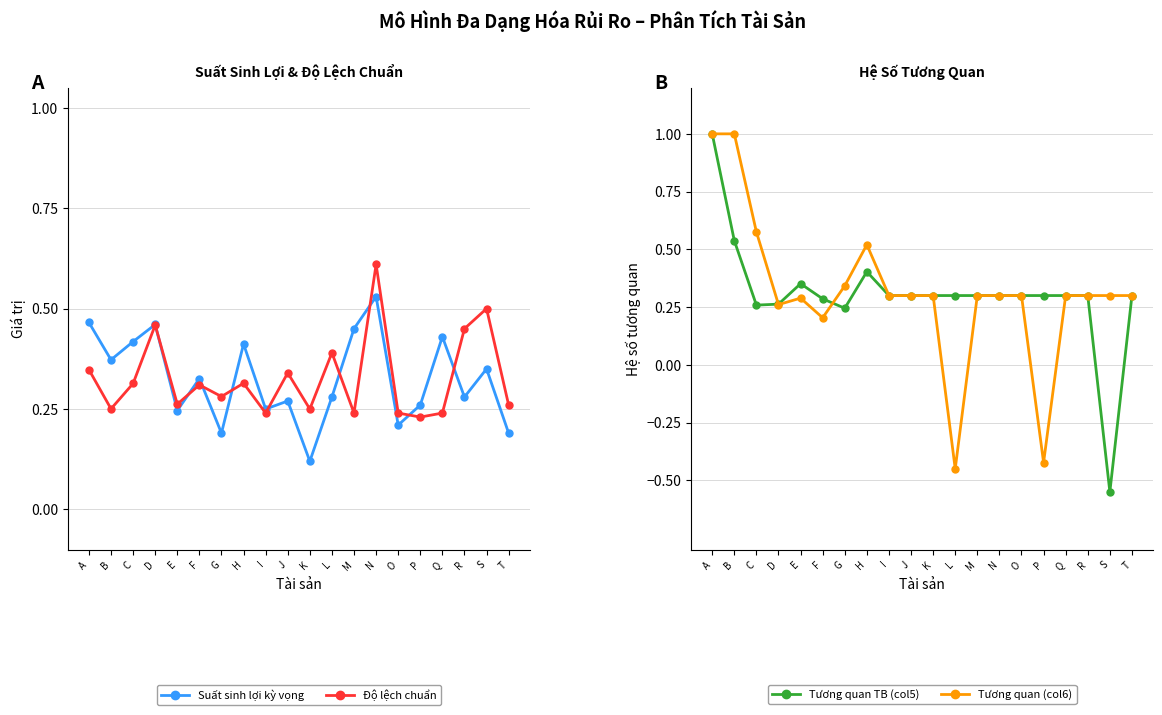

Does the chart have visible grid lines?

Yes